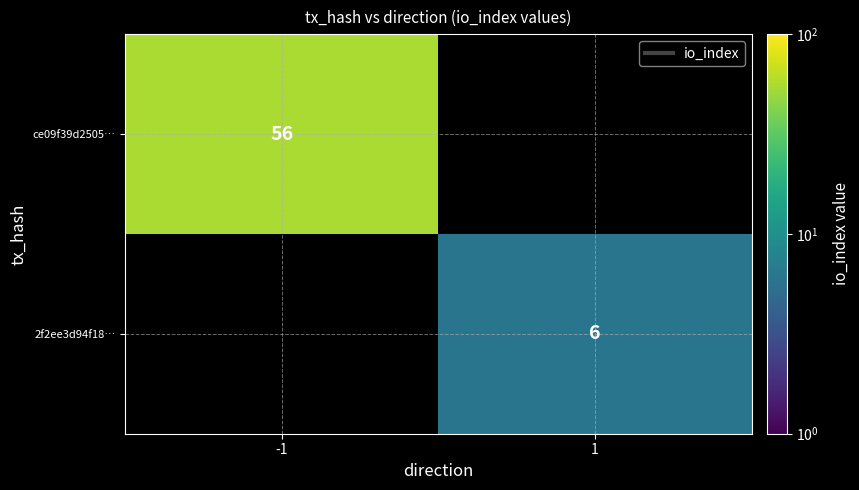

The 2f2ee3d94f18… series shows 1.4 at 1. True or false?

False